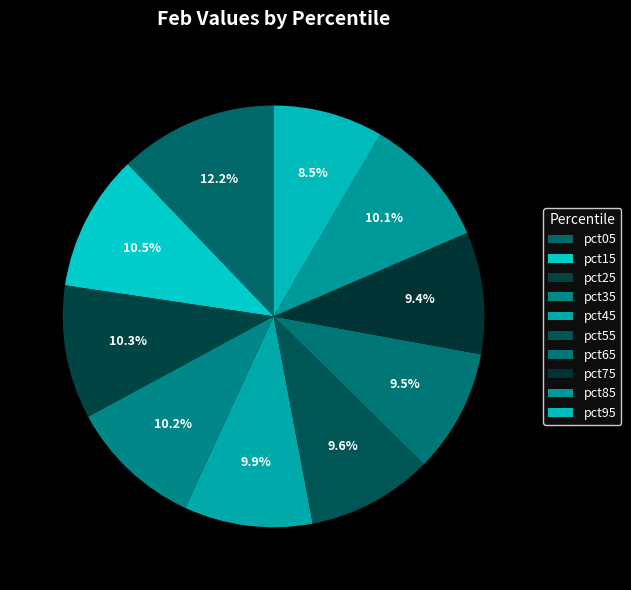

Count the number of slices in the pie.

10